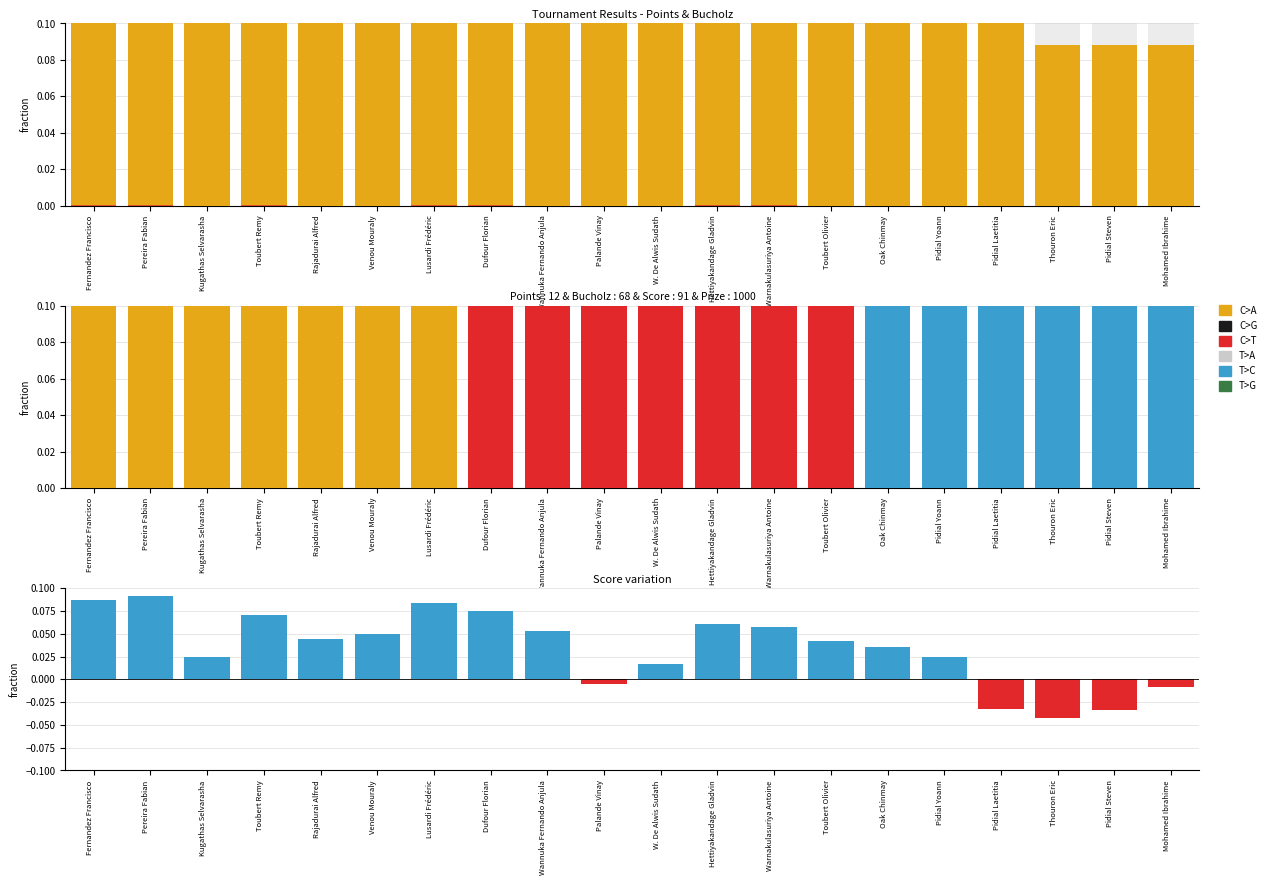

What is the sum of all T>G values?

9.8